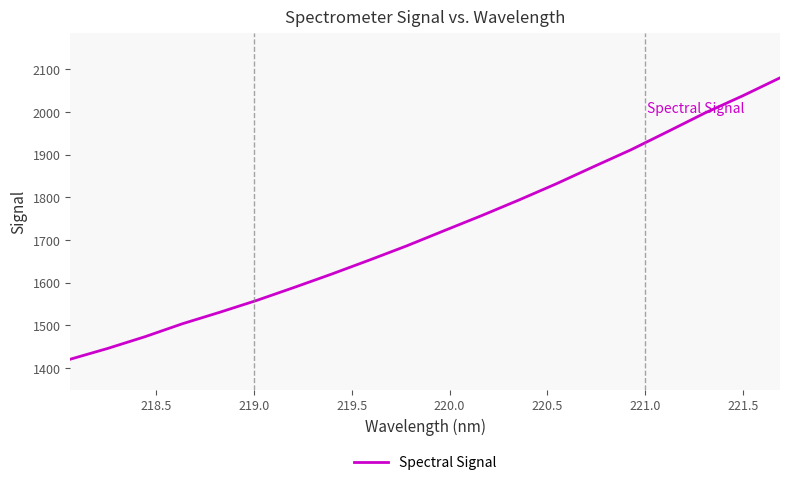

Does the chart have visible grid lines?

No